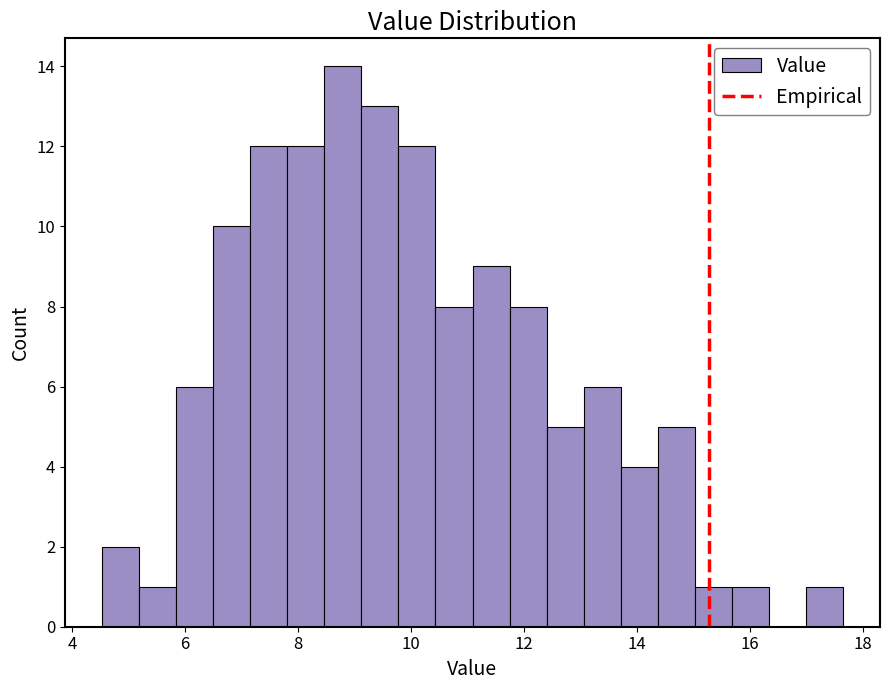

Read against the x-axis, roughly where is the centre of the tallest bar?

8.8